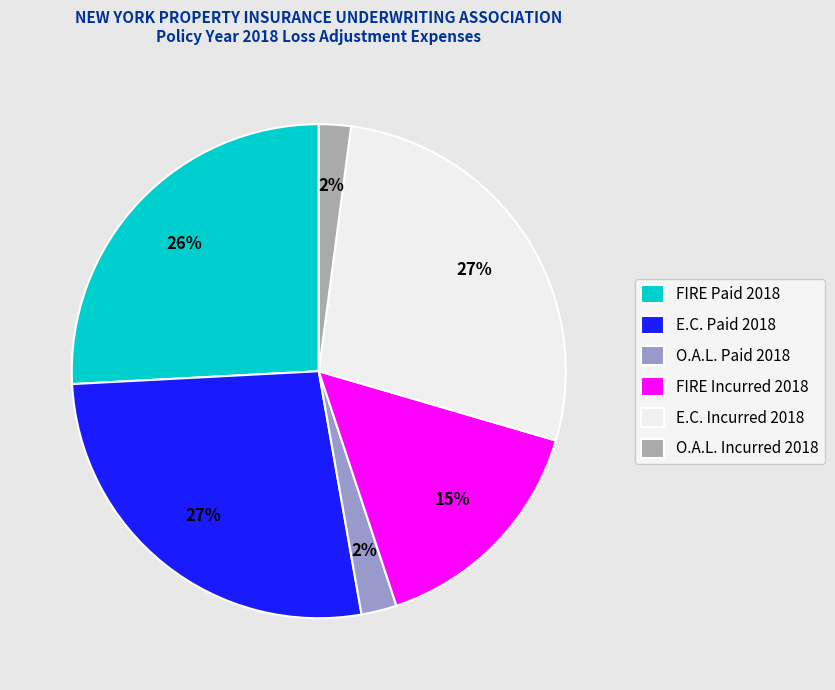

Between FIRE Incurred 2018 and FIRE Paid 2018, which is larger?

FIRE Paid 2018